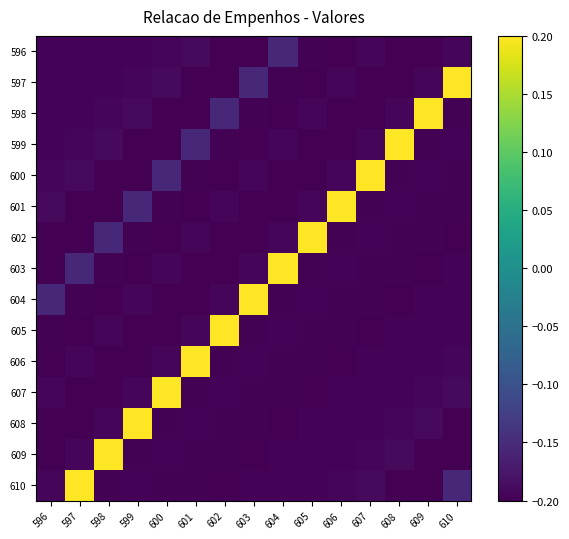

How many distinct data groups are displayed?

15